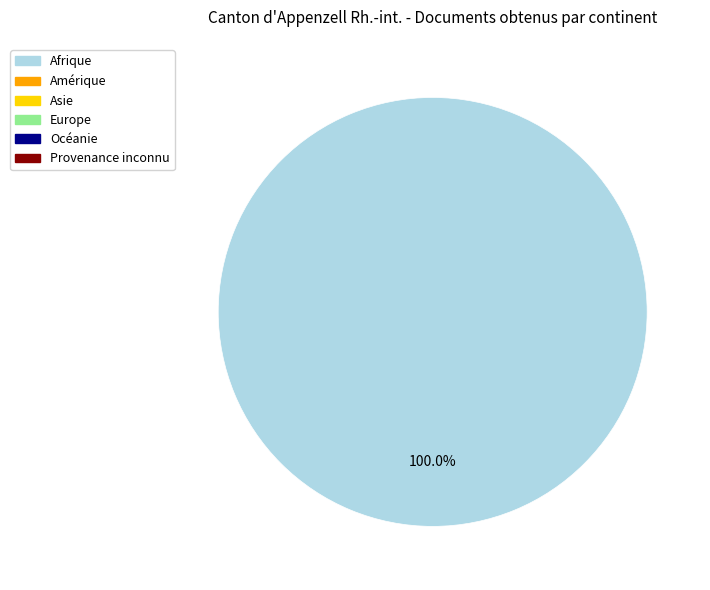

Does any single category account for the majority?

Yes